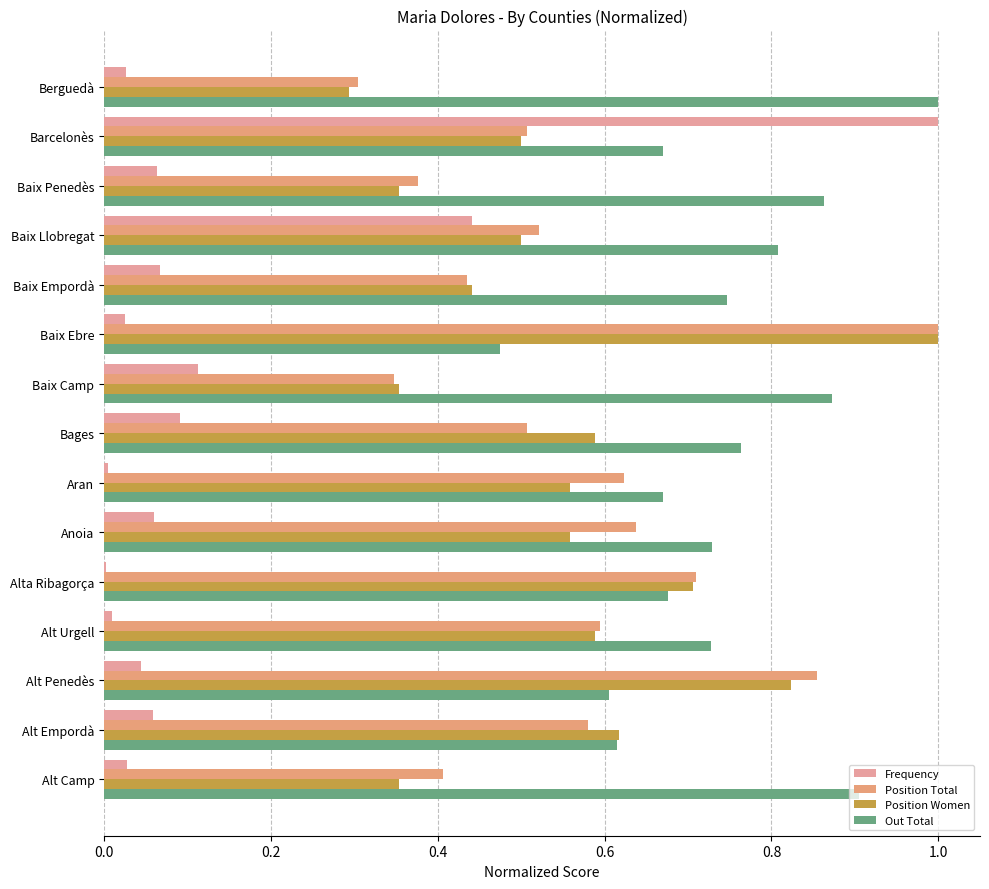

How many series are shown in this chart?

4